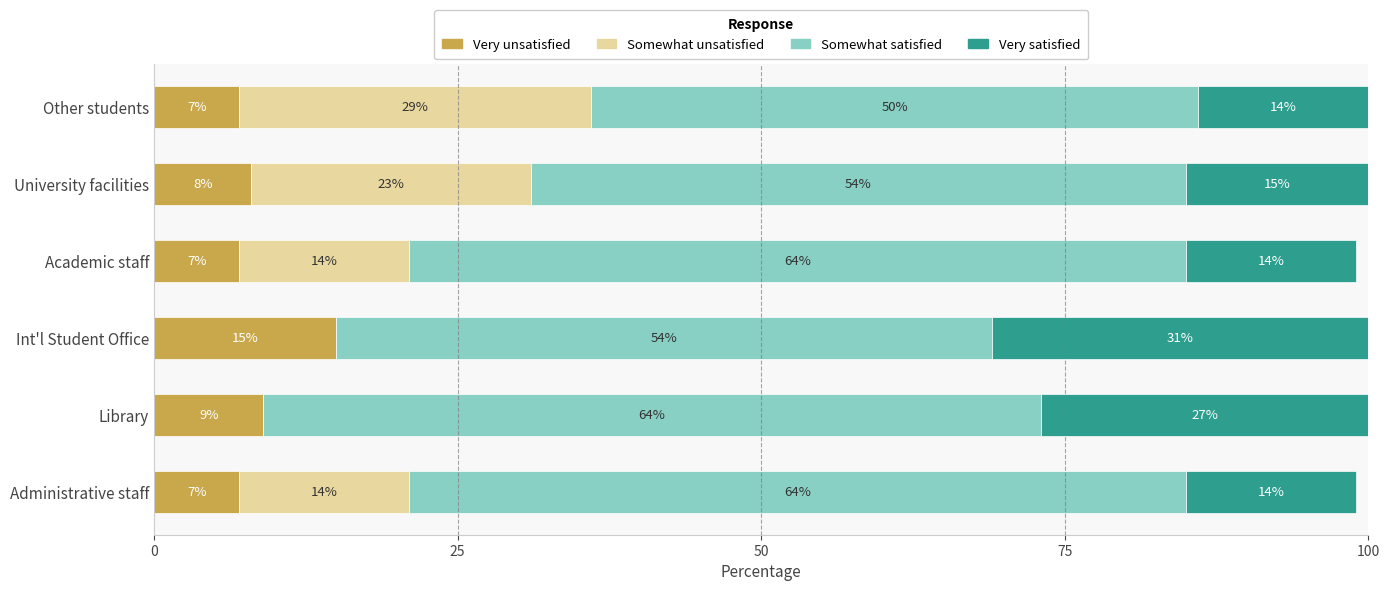

Which category has the highest value in the Very unsatisfied series?

Int'l Student Office